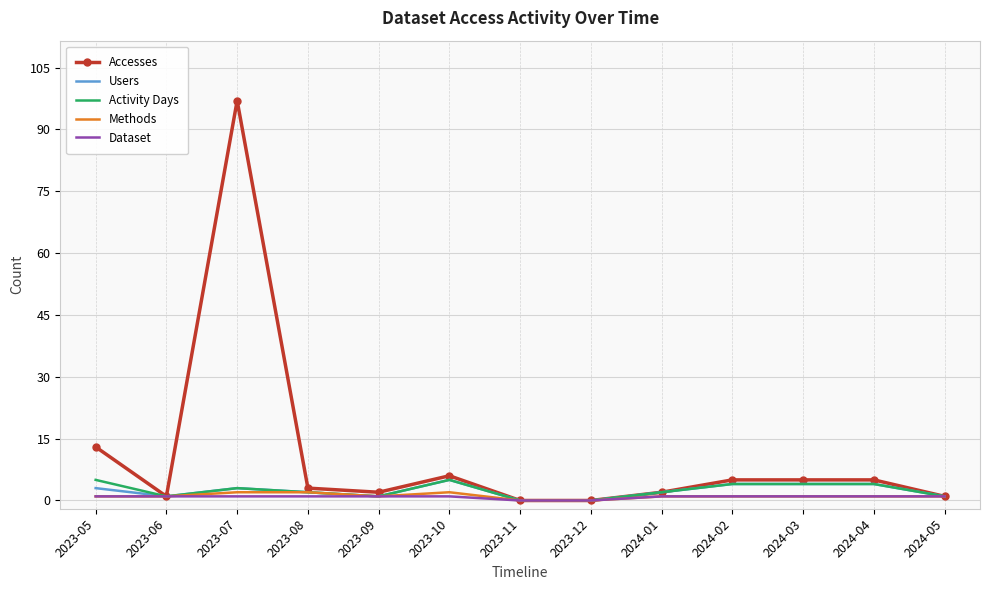

What is the difference between the maximum and minimum values in the Users series?

5